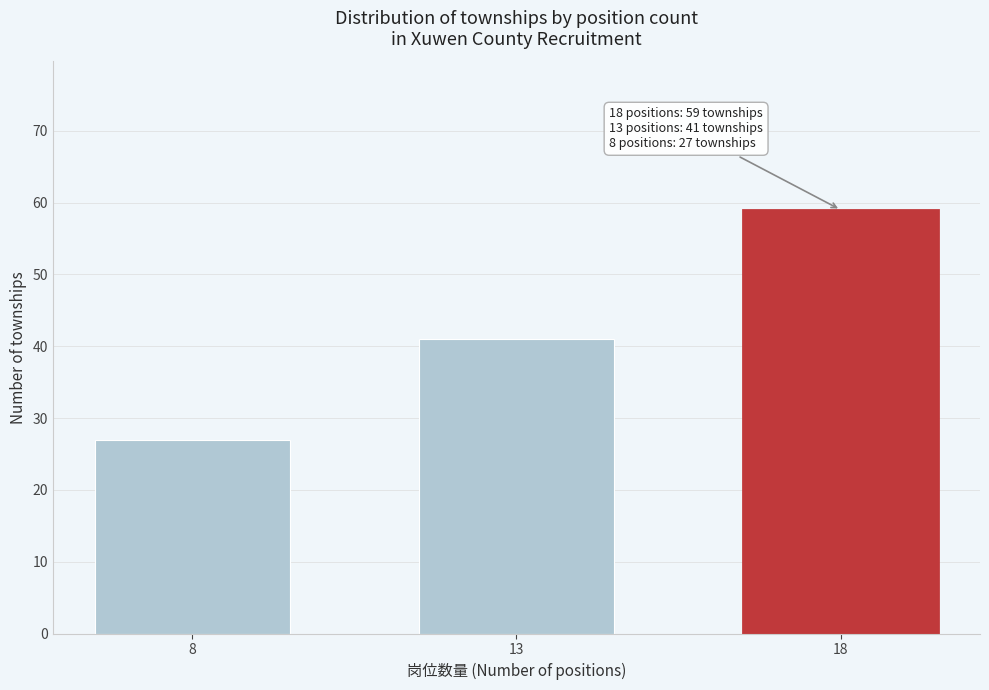

Reading right to left, extract all data points from this chart.

59	41	27